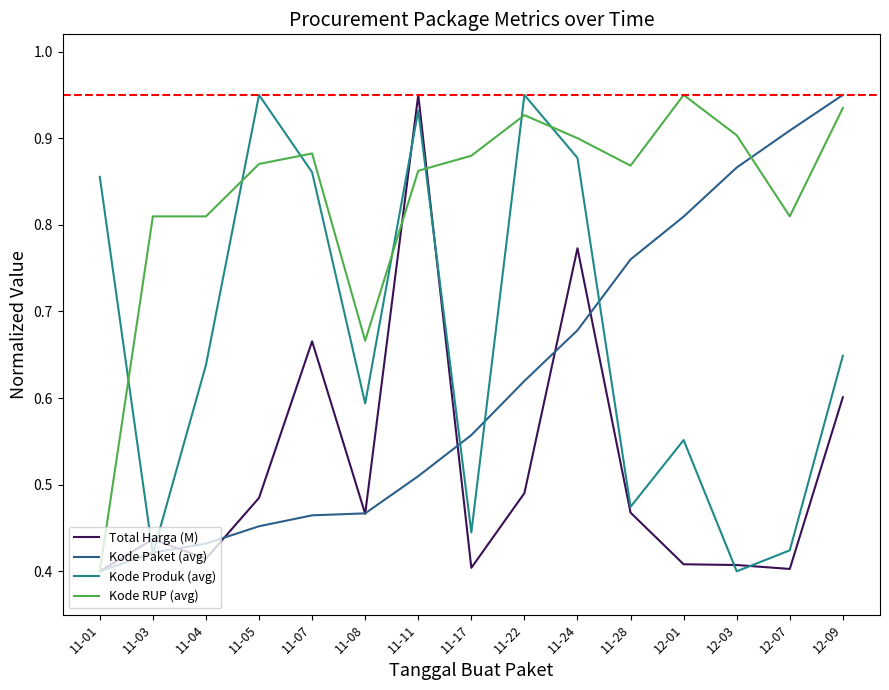

Is the value of Kode Produk (avg) at 11-05 greater than the value of Total Harga (M) at 12-01?

Yes